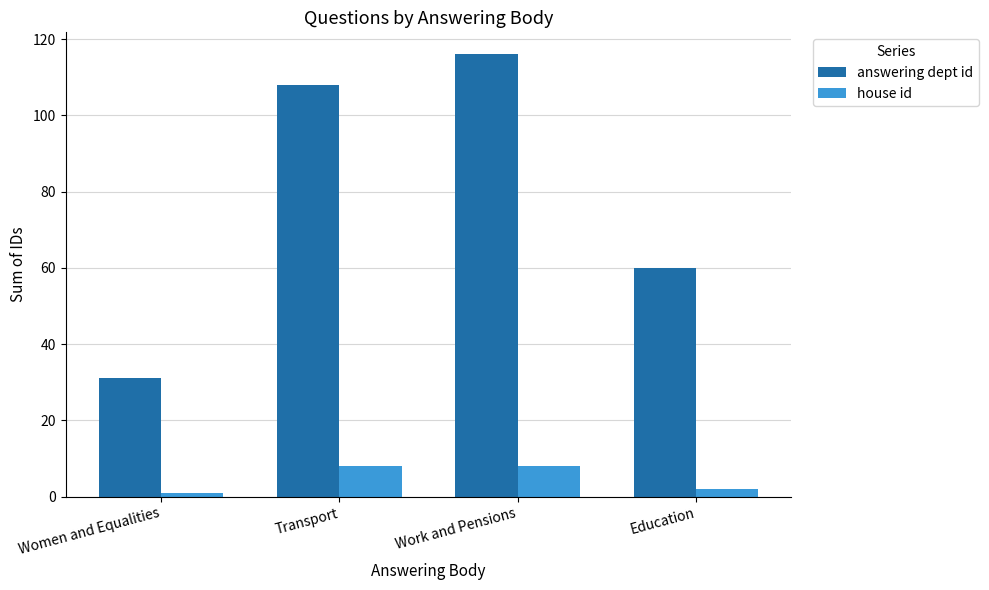

What is the greatest value displayed?

116